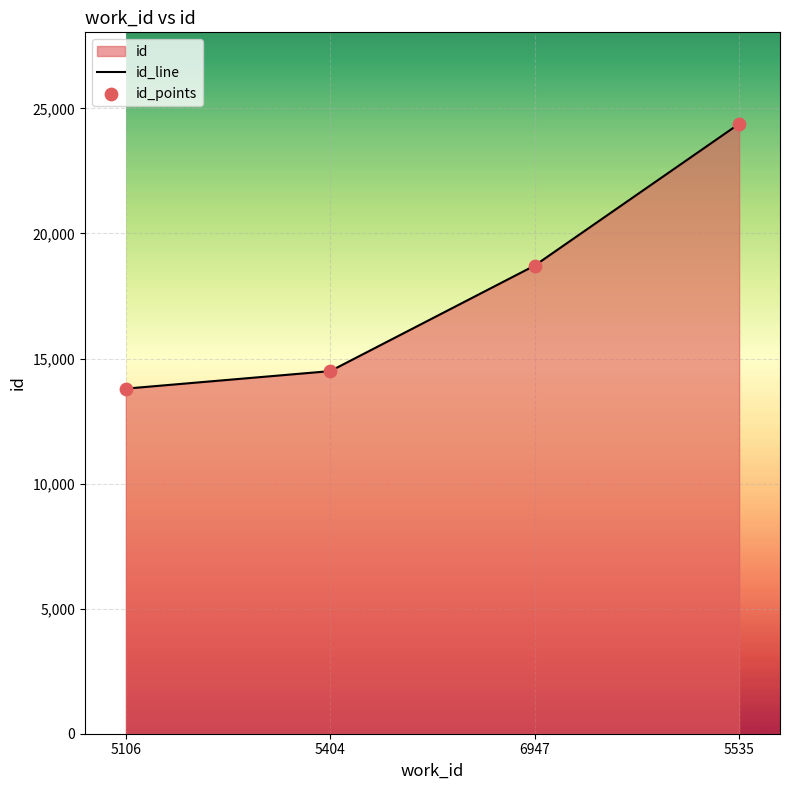

Which series contains the lowest Y value?

id_line